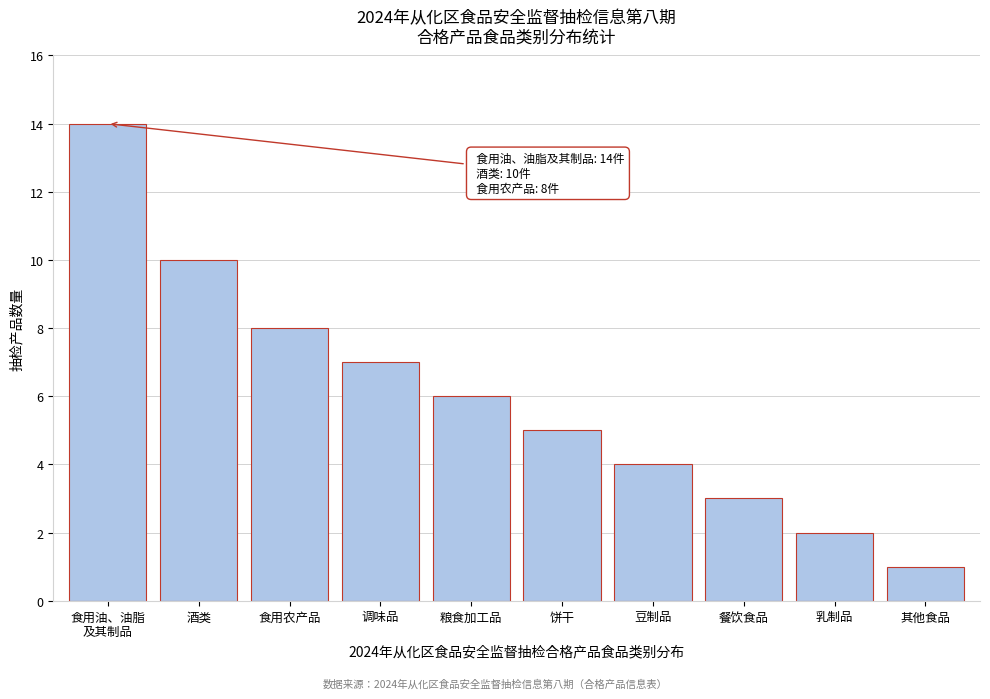

Reading left to right, list all the values displayed in this chart.

14	10	8	7	6	5	4	3	2	1